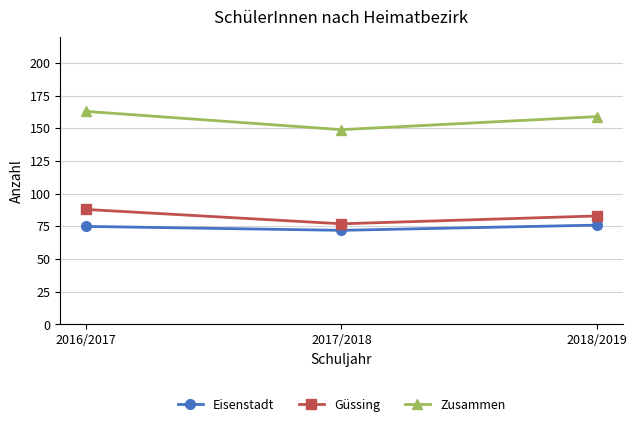

Does the chart display data point markers on the line(s)?

Yes